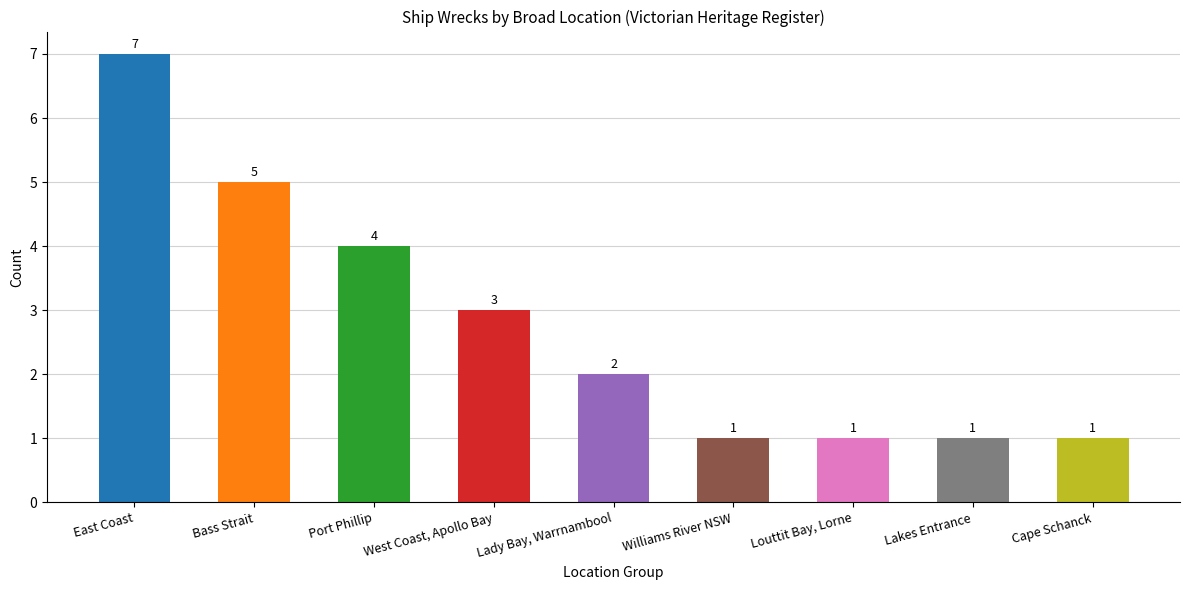

Count the number of categories in the chart.

9